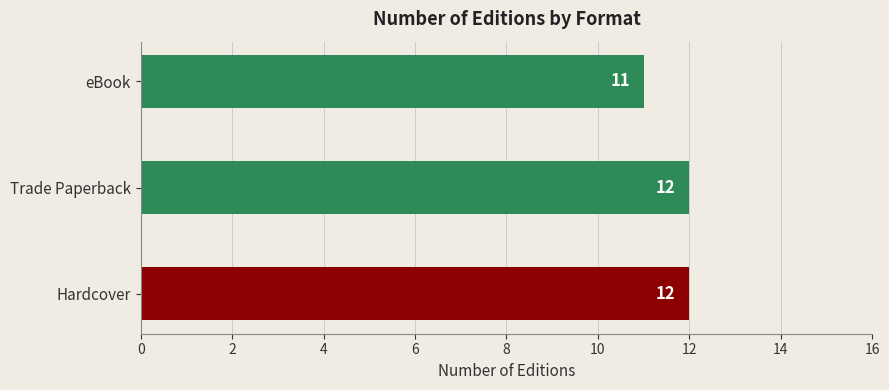

What is the smallest value displayed?

11